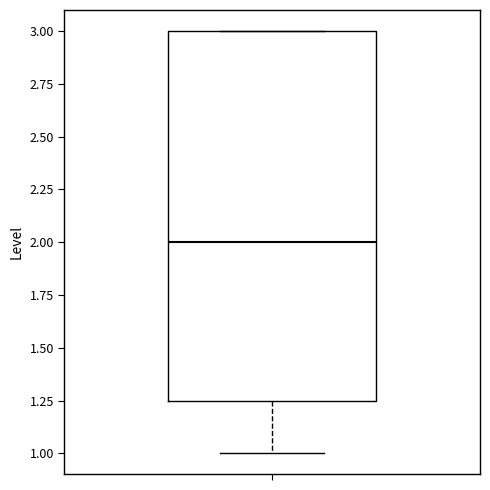

Where does the lower whisker of the box end on the y-axis? The values are not printed on the chart, so give them approximately, as read against the axis.

1.00